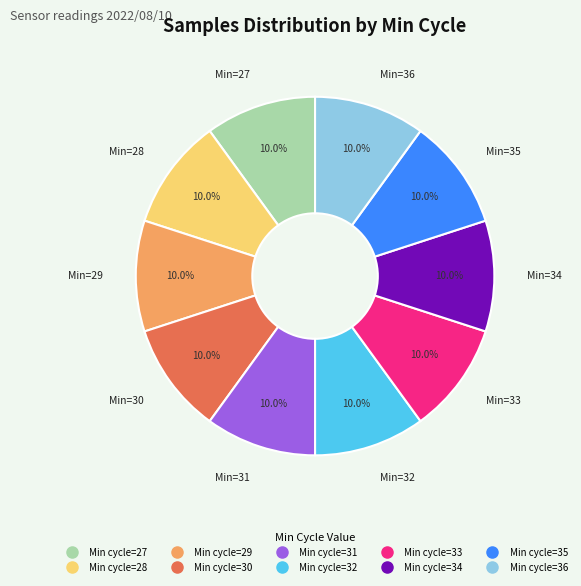

Does any single category account for the majority?

No